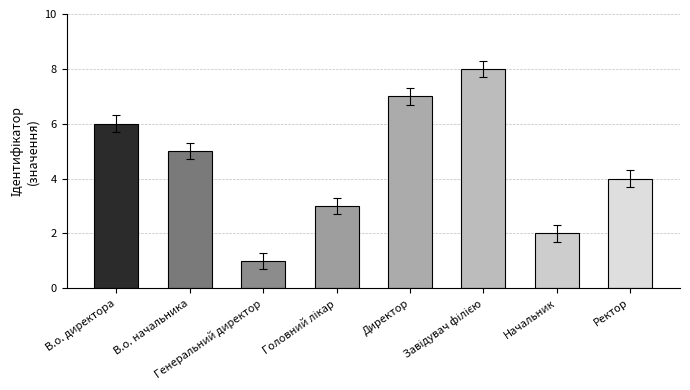

What is the difference between the maximum and minimum values?

7